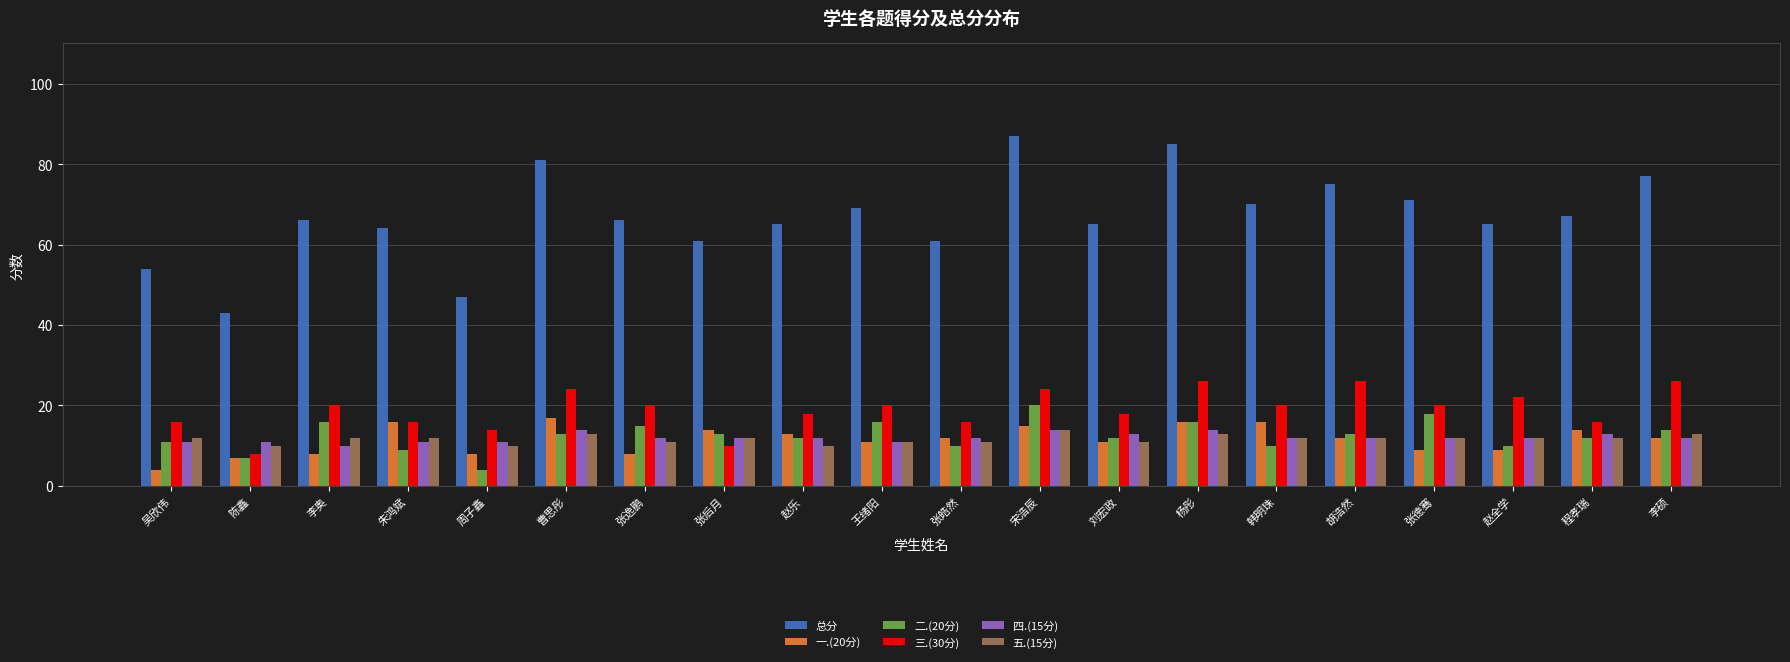

What is the spread (max minus min) of values at 朱鸿斌?

55